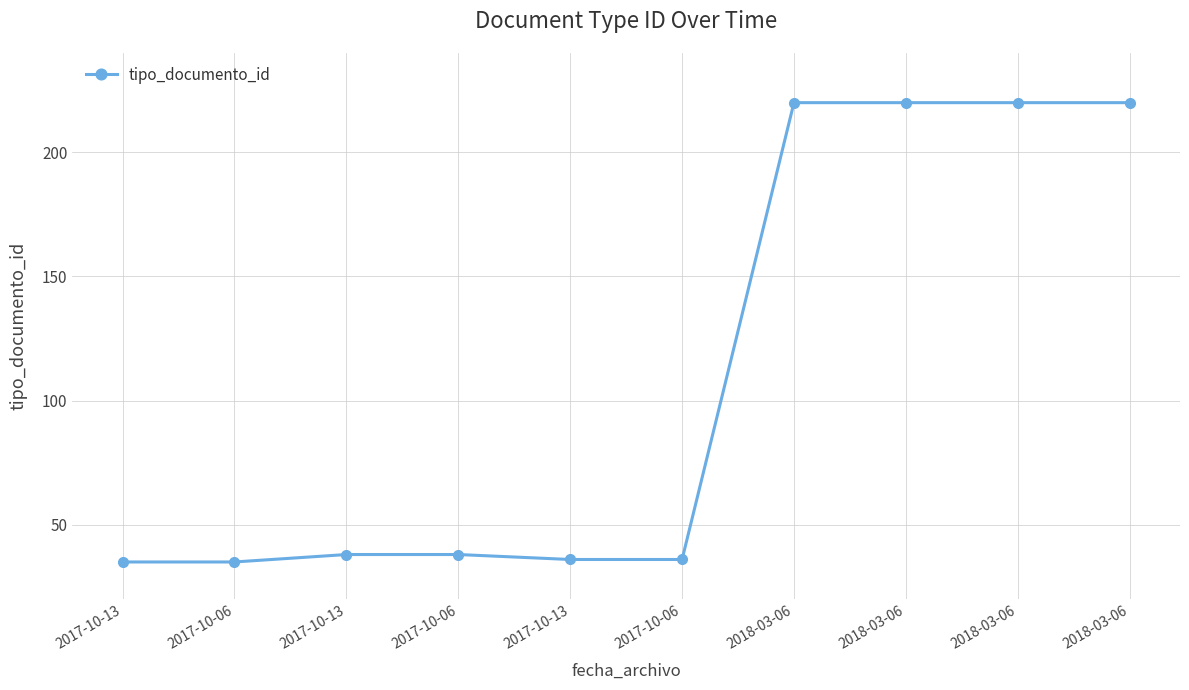

At which label does the data first exceed 38?

2018-03-06